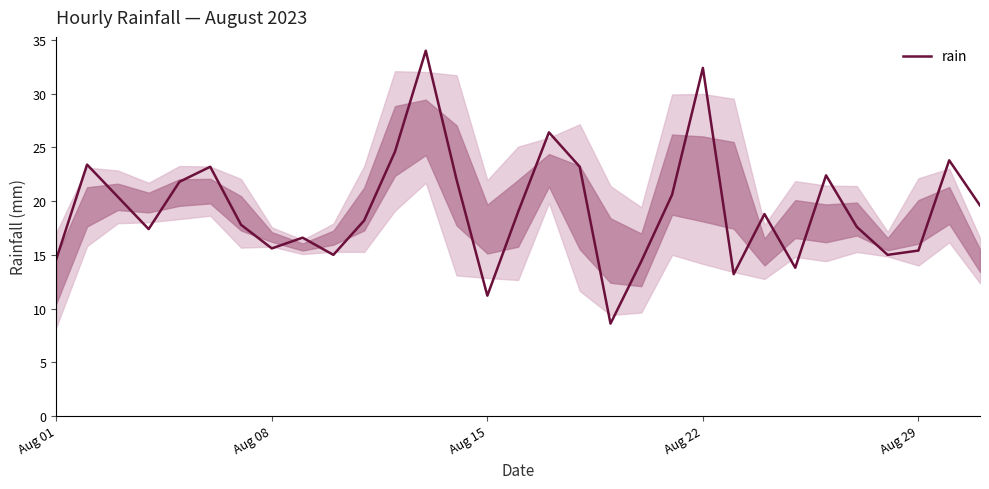

Reading left to right, what are all the values shown in this chart?

14.6	23.4	20.4	17.4	21.8	23.2	17.8	15.6	16.6	15.0	18.2	24.6	34.0	22.0	11.2	19.0	26.4	23.2	8.6	14.4	20.6	32.4	13.2	18.8	13.8	22.4	17.6	15.0	15.4	23.8	19.6